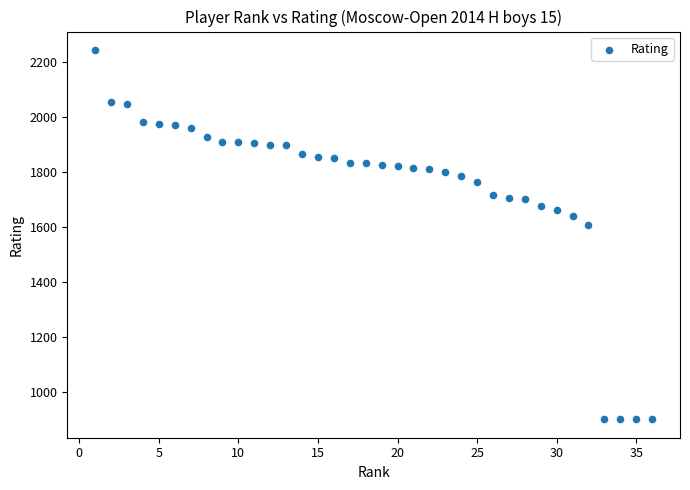

What Y value in the scatter plot is closest to 1572?

1608